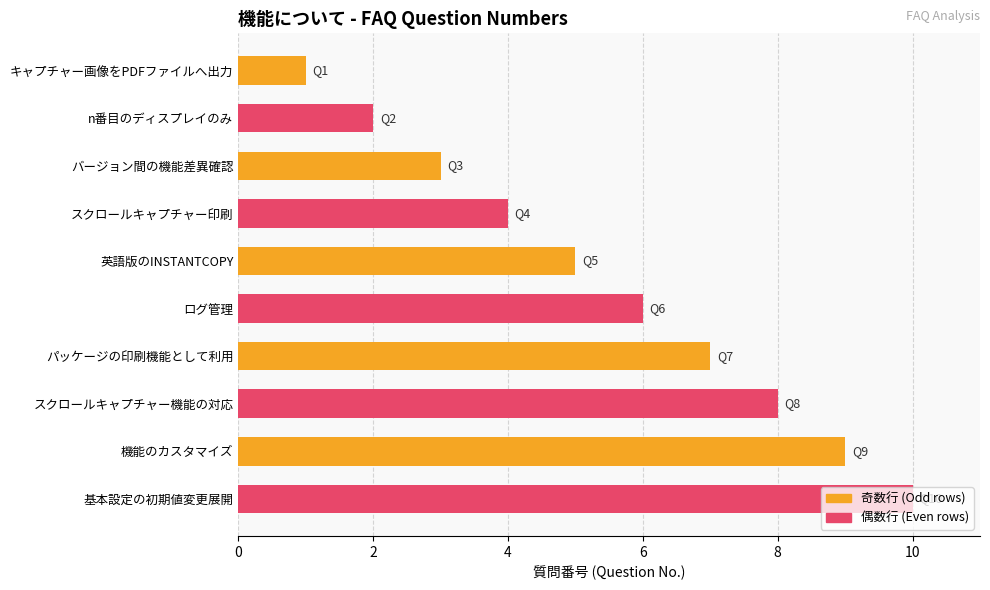

What is the label of the 6th bar from the bottom?

英語版のINSTANTCOPY